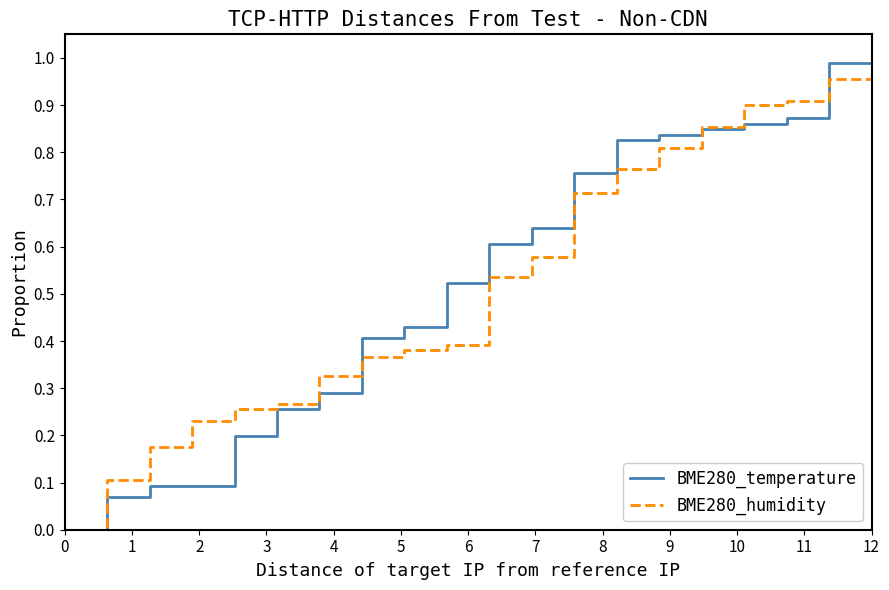

True or false: BME280_temperature has more than 2 points higher than both neighbors.

False